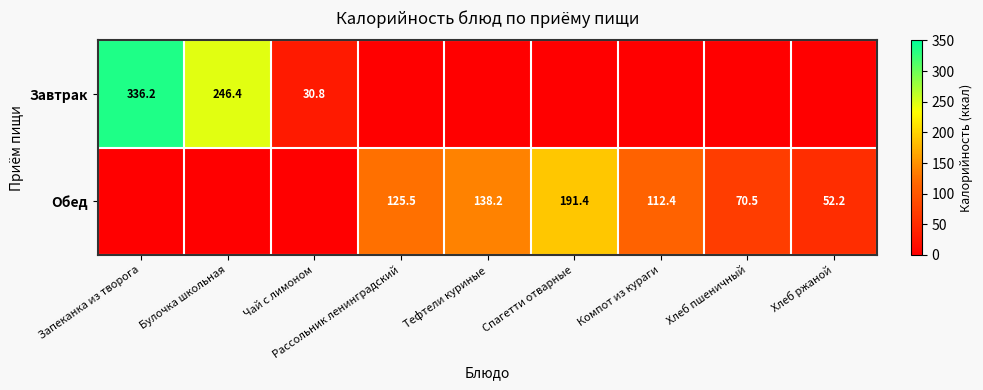

What is the difference between the highest and lowest values at Хлеб пшеничный?

70.5